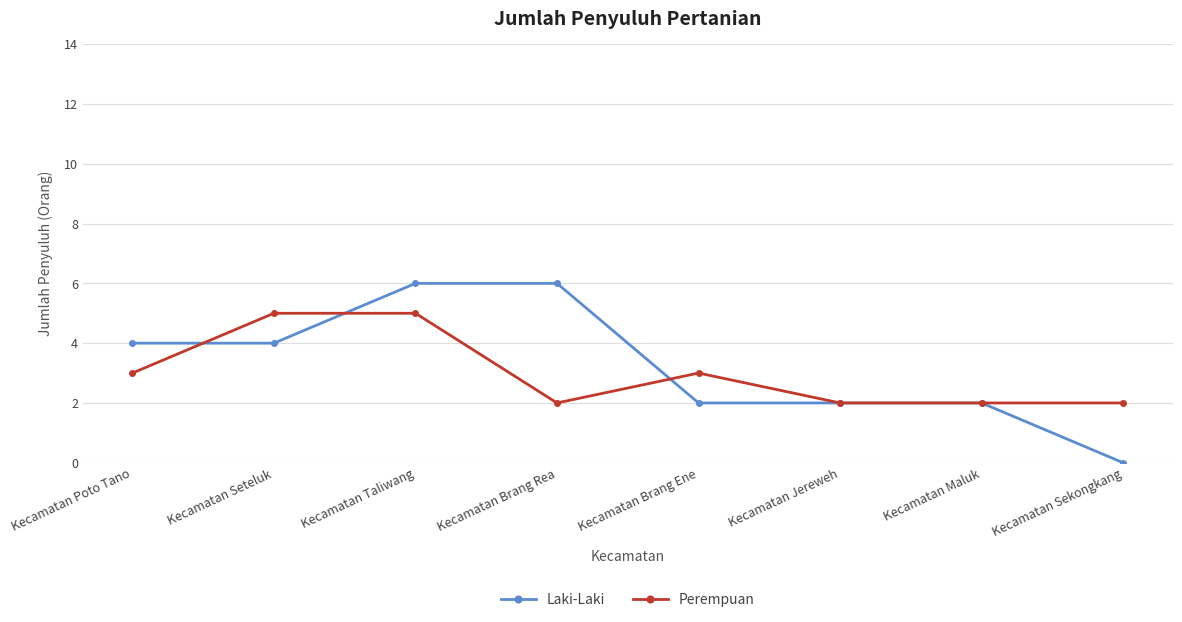

Is the value of Perempuan at Kecamatan Poto Tano greater than the value of Laki-Laki at Kecamatan Brang Rea?

No